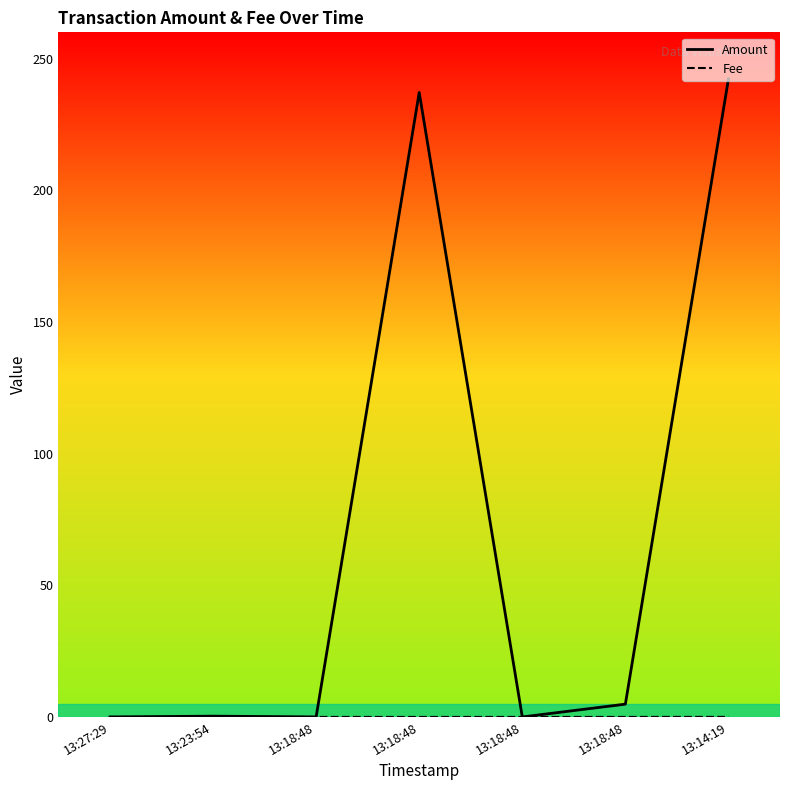

Which category has the lowest value in the Amount series?

13:27:29